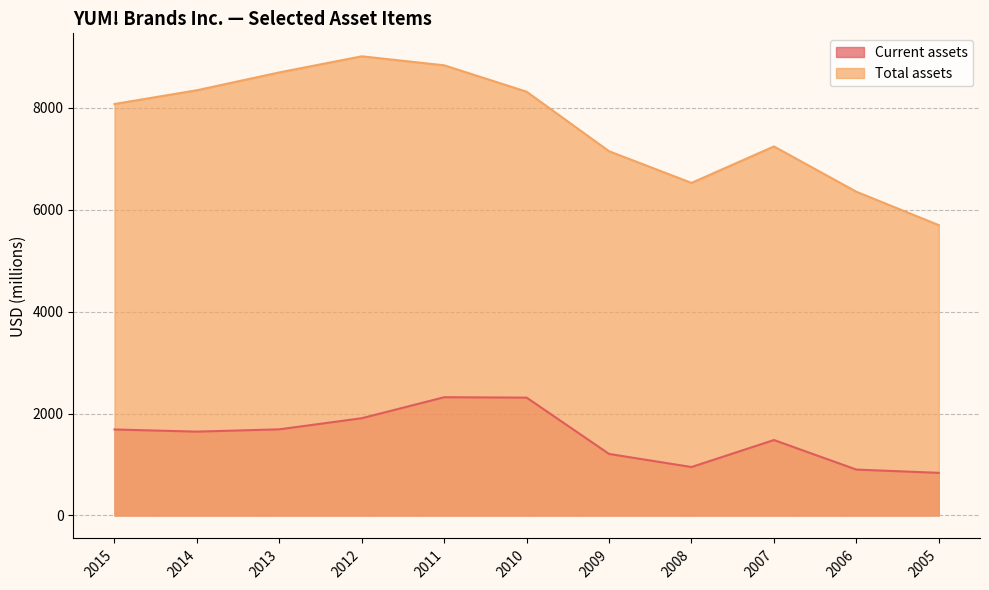

True or false: Total assets and Current assets intersect in this chart.

False